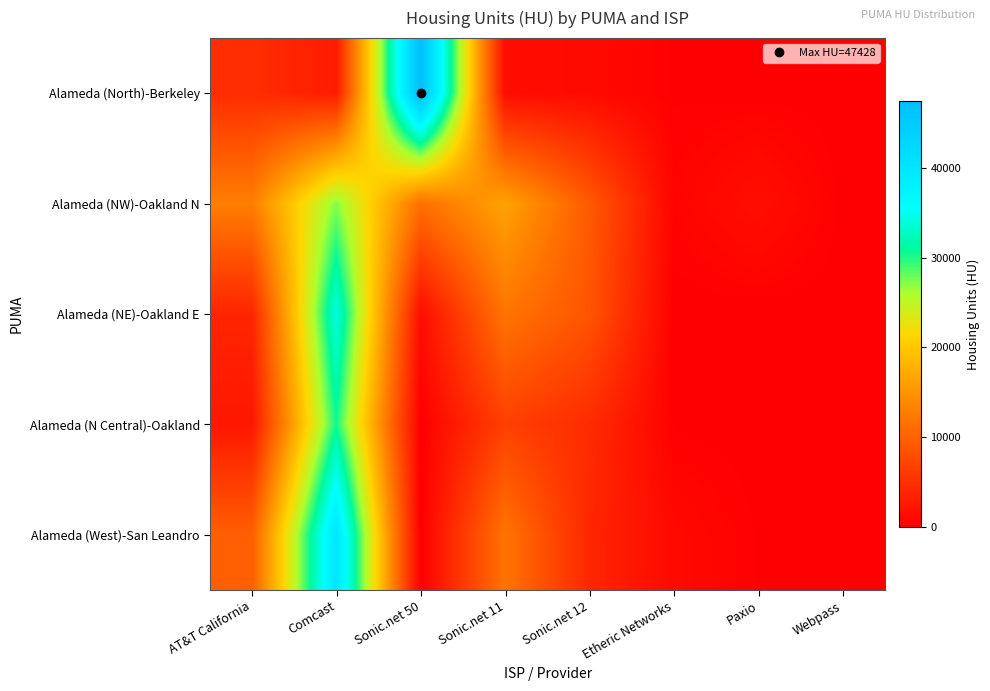

Reading left to right, extract all data points from this chart.

Alameda (North)-Berkeley: AT&T California=4705.2	Comcast=2913.7	Sonic.net 50=47428.2	Sonic.net 11=1400.2	Sonic.net 12=1126.0	Etheric Networks=145.7	Paxio=88.2	Webpass=10.1
Alameda (NW)-Oakland N: AT&T California=12901.1	Comcast=27195.5	Sonic.net 50=11499.7	Sonic.net 11=16448.8	Sonic.net 12=9290.2	Etheric Networks=421.8	Paxio=1658.0	Webpass=75.1
Alameda (NE)-Oakland E: AT&T California=3873.2	Comcast=34170.3	Sonic.net 50=1386.4	Sonic.net 11=11943.6	Sonic.net 12=8719.4	Etheric Networks=0.0	Paxio=0.0	Webpass=0.0
Alameda (N Central)-Oakland: AT&T California=2391.5	Comcast=30366.7	Sonic.net 50=0.0	Sonic.net 11=6678.8	Sonic.net 12=4513.9	Etheric Networks=135.9	Paxio=0.0	Webpass=0.0
Alameda (West)-San Leandro: AT&T California=9754.5	Comcast=40007.4	Sonic.net 50=0.0	Sonic.net 11=11863.4	Sonic.net 12=3991.9	Etheric Networks=1031.1	Paxio=145.7	Webpass=1.5